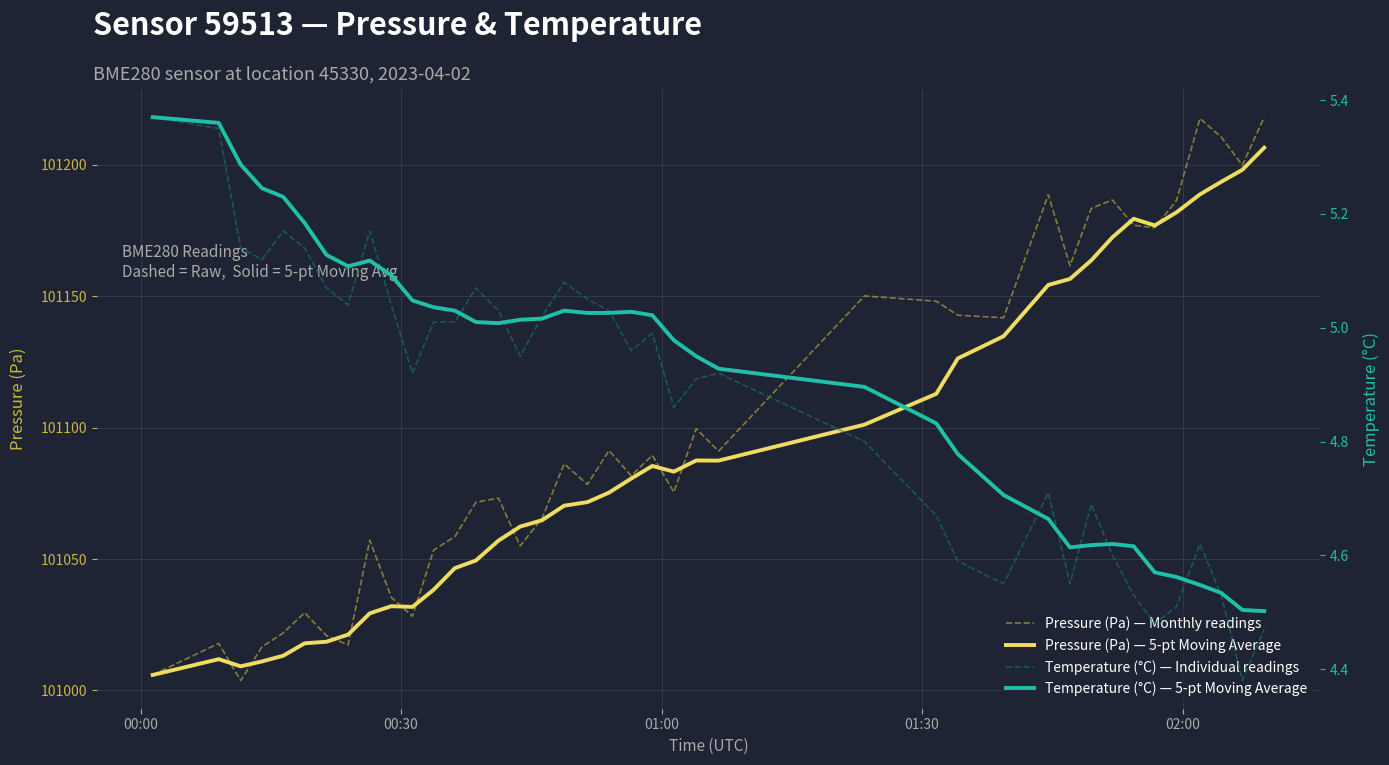

After their last crossing, which series has the higher values: Pressure (Pa) — 5-pt Moving Average or Pressure (Pa) — Monthly readings?

Pressure (Pa) — Monthly readings